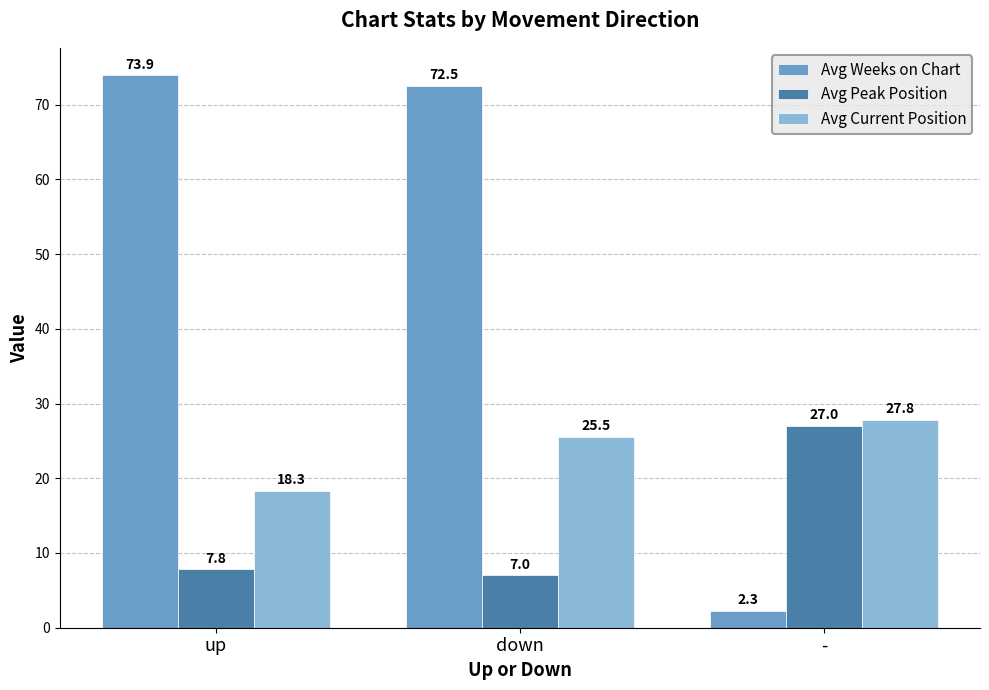

What is the label of the 2nd bar from the left?

down